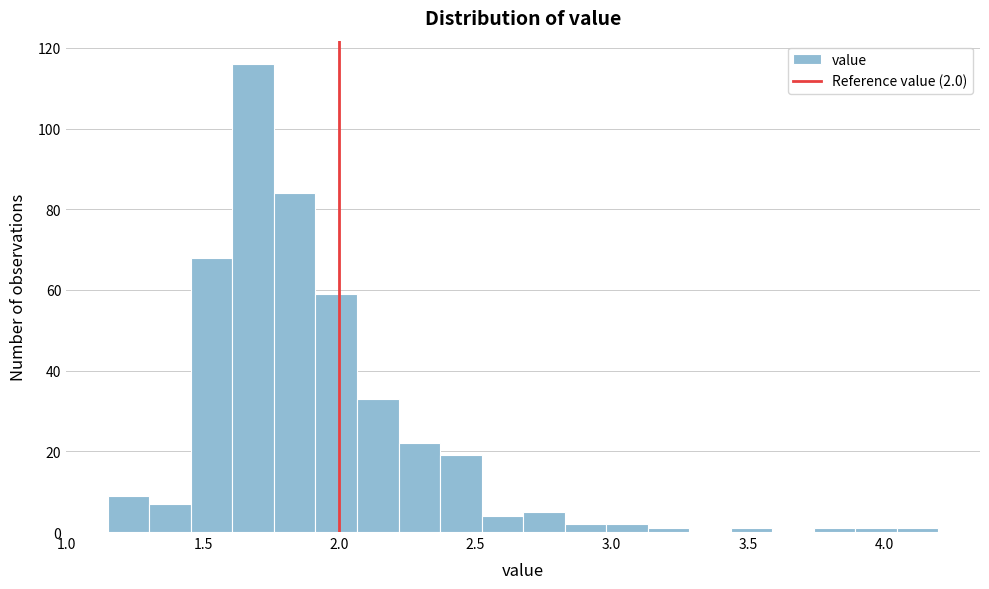

Around what value on the x-axis is the tallest bar? Give the approximate position of its centre, as read against the axis.

1.70